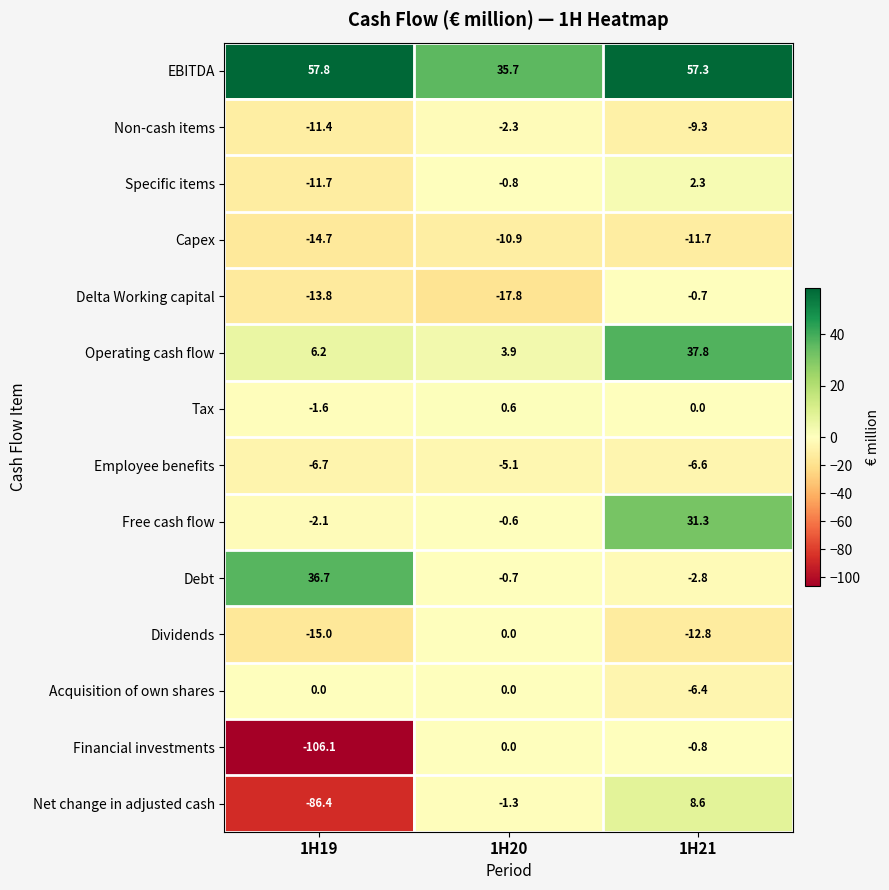

Is it true that Debt equals -0.7 at 1H20?

True